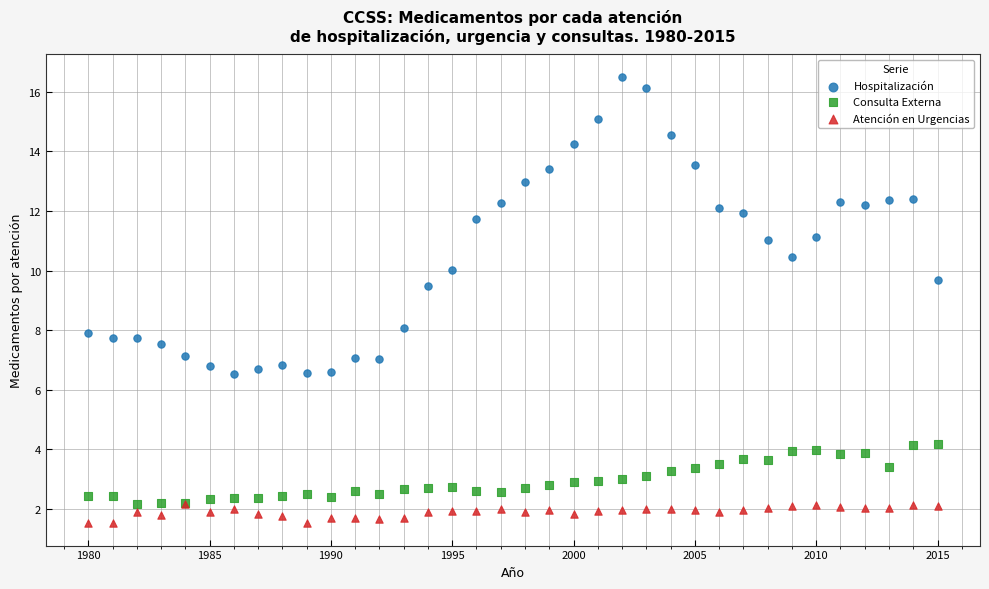

Across all series, what Y value is closest to 9?

9.5